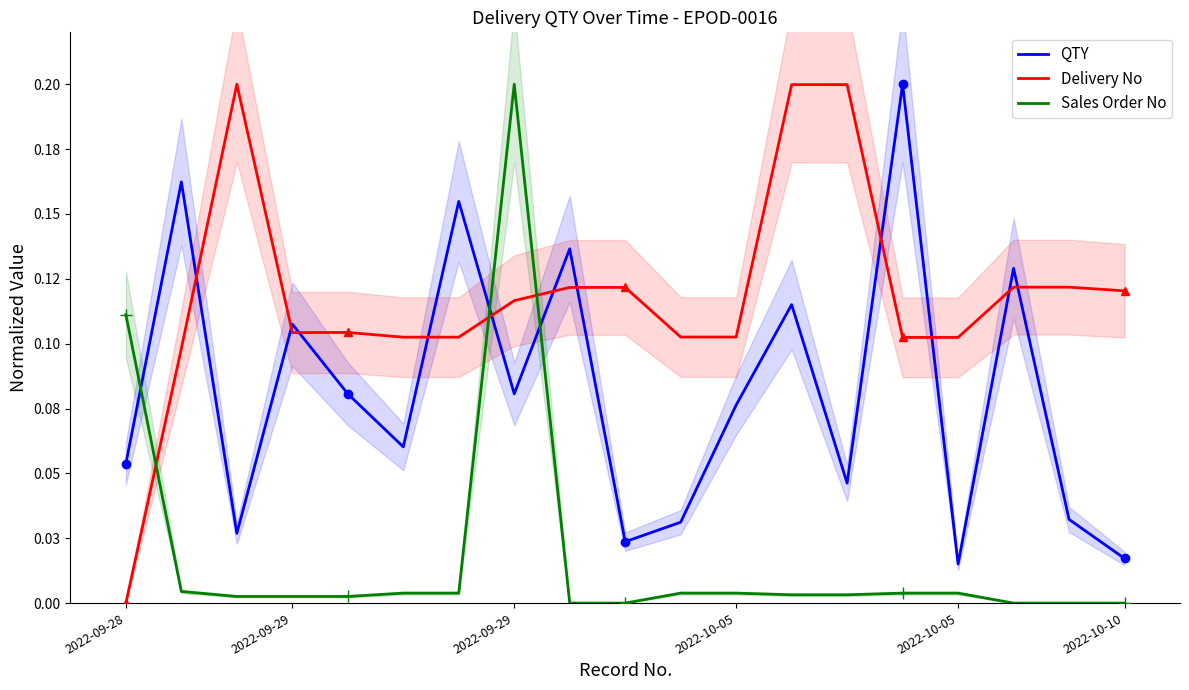

Rank the series by their average value, from highest to lowest.

Delivery No, QTY, Sales Order No